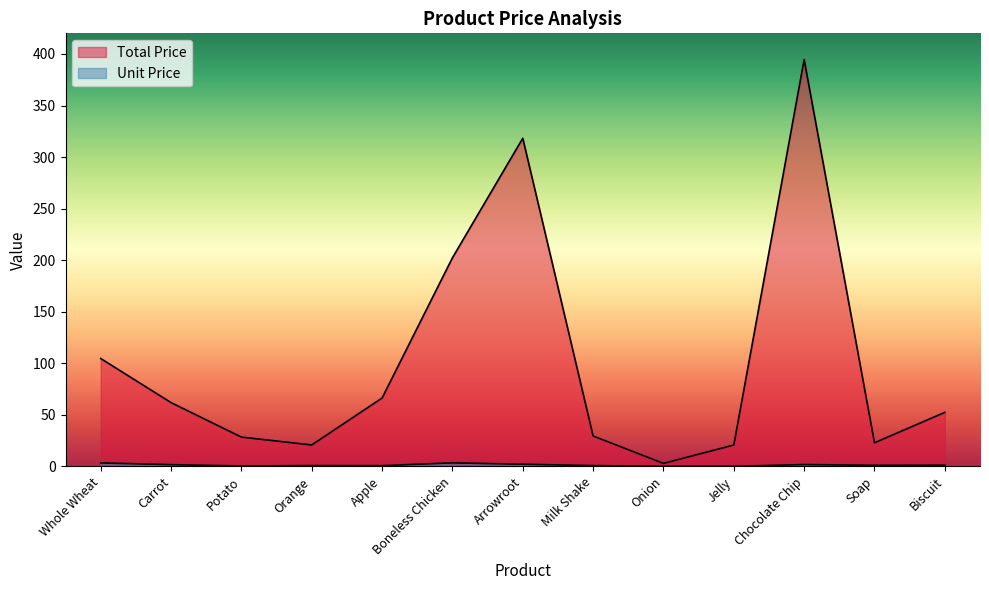

At Onion, list the series in order from largest to smallest.

Total Price, Unit Price